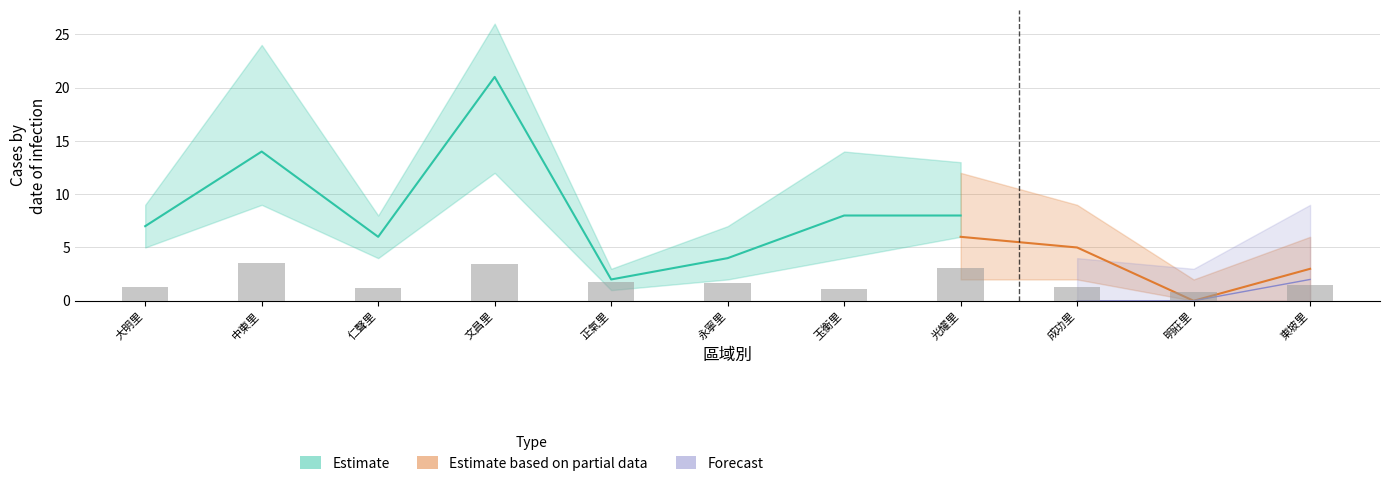

Which label corresponds to the largest value in the chart?

文昌里